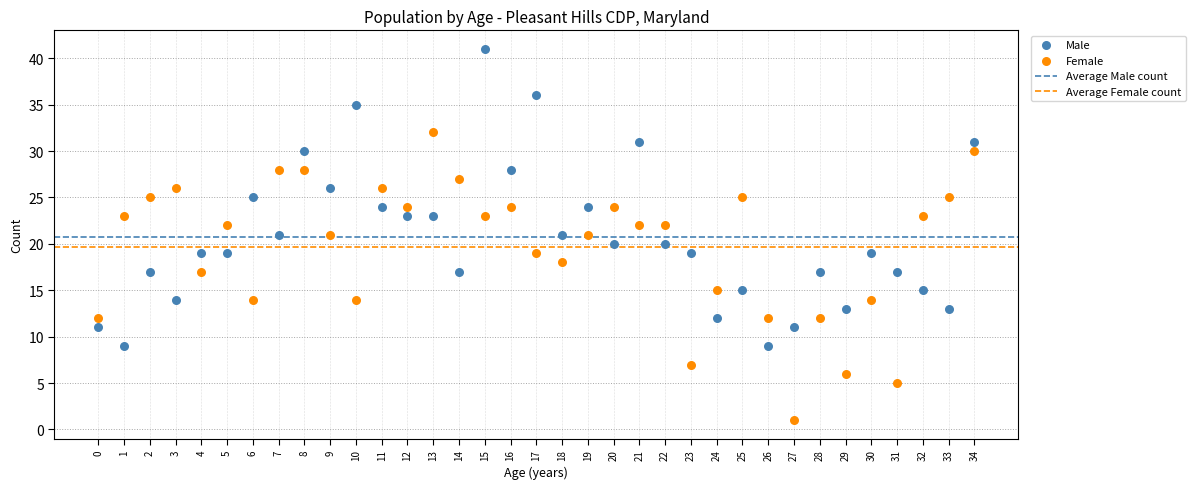

Which series reaches the minimum Y coordinate?

Female